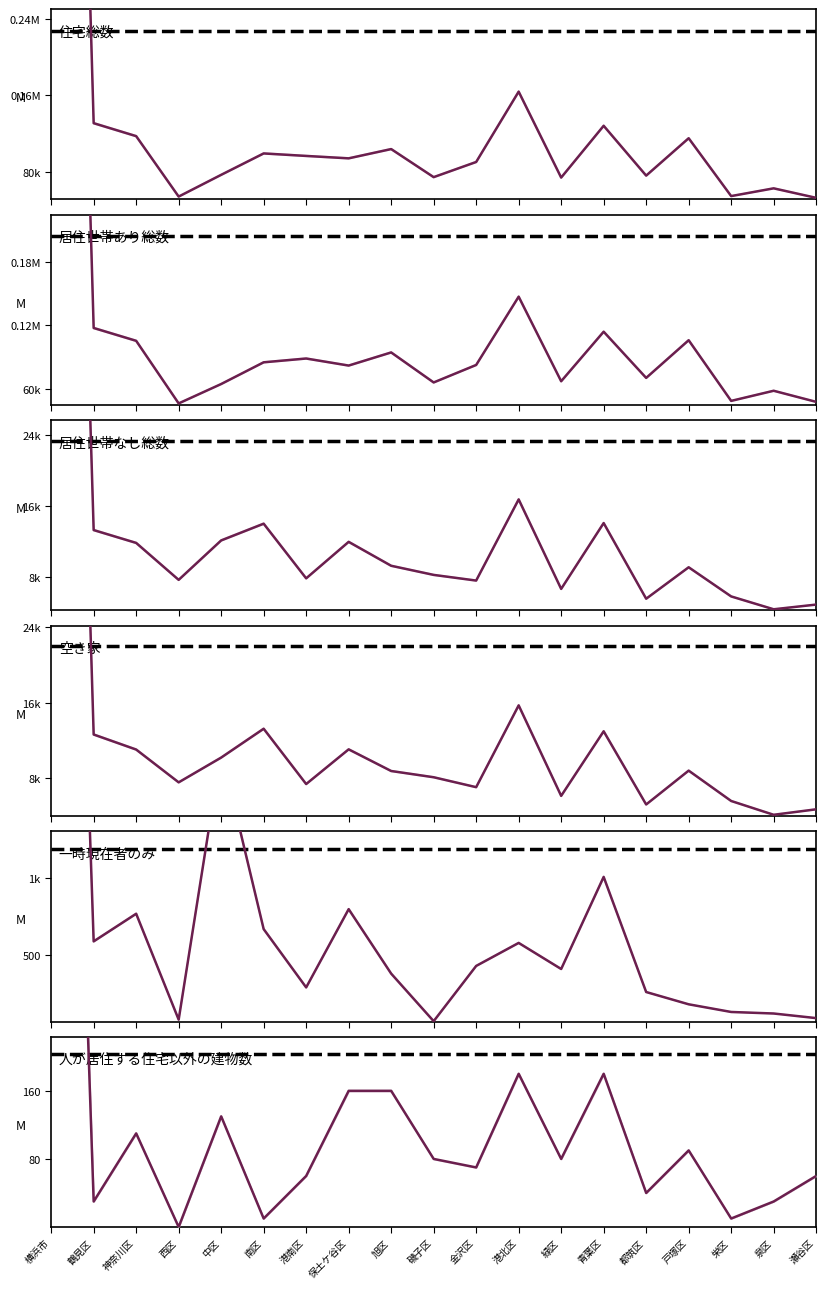

What is the label of the 17th point from the left?

栄区